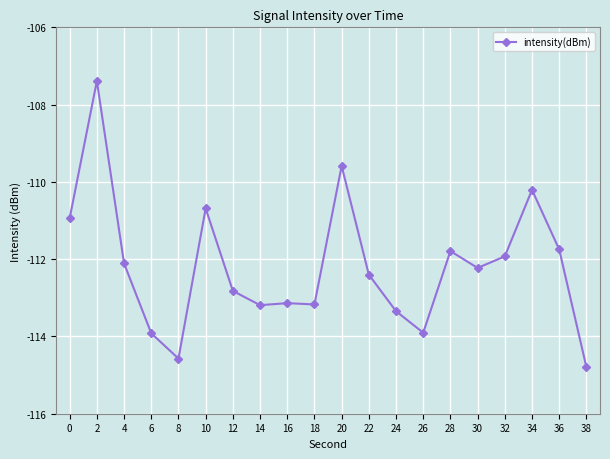

What is the change in value from 6 to 20?

+4.3